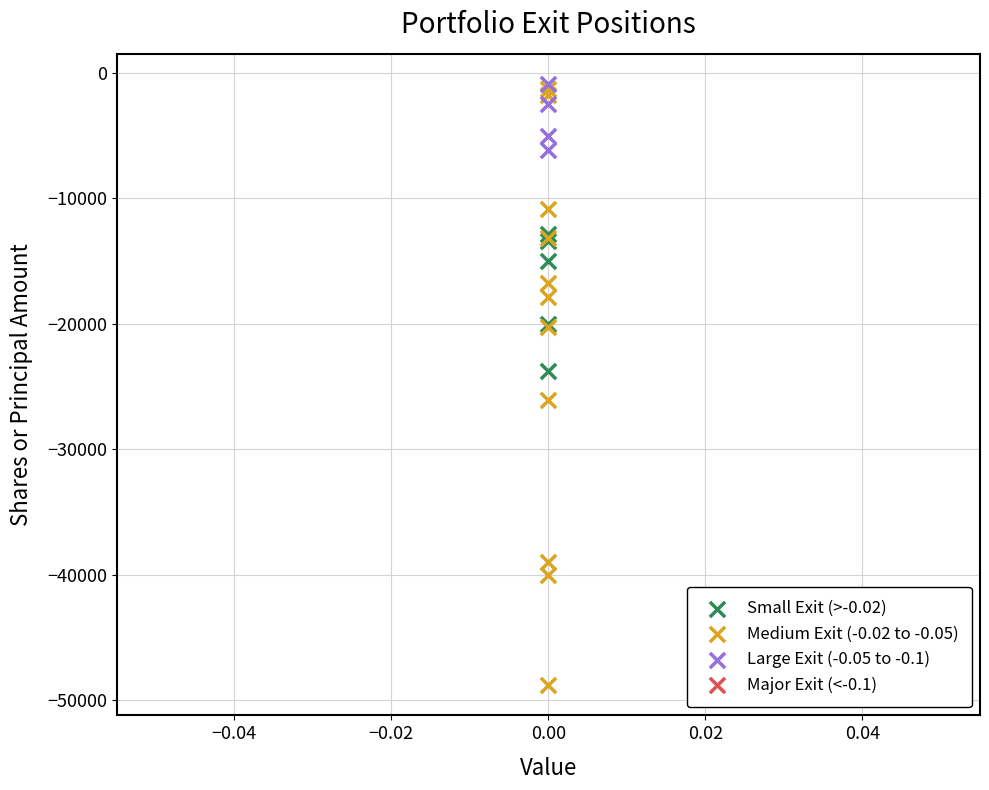

Which series has the widest spread of Y values?

Medium Exit (-0.02 to -0.05)